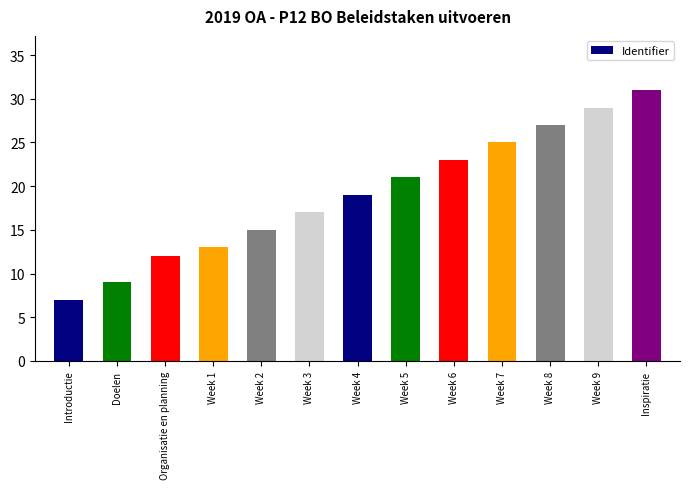

What position from the right is Inspiratie?

1